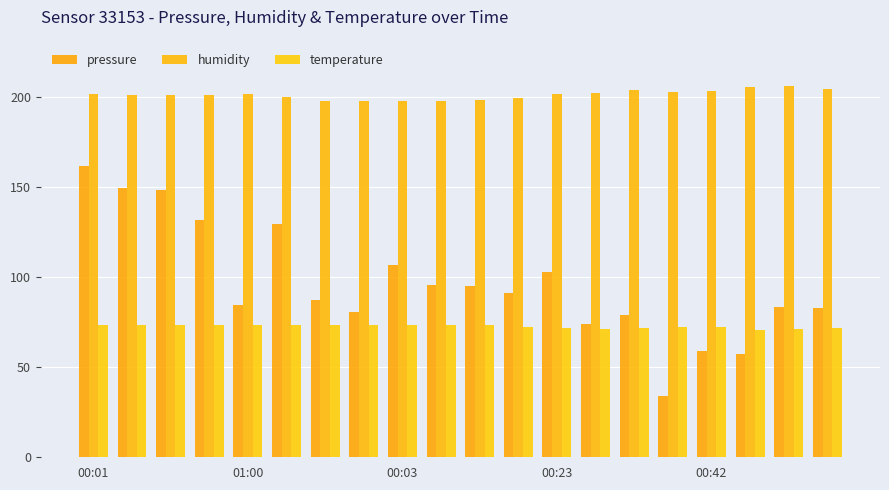

Reading left to right, transcribe all the data shown in this chart.

pressure: 161.3	149.2	148.3	131.3	84.3	129.2	87.3	80.3	106.3	95.3	95.2	91.1	102.8	73.8	78.8	34.0	59.1	57.4	83.4	82.8
humidity: 201.6	200.7	201.1	201.0	201.2	199.5	197.3	197.4	197.7	197.3	198.3	199.1	201.5	202.0	203.7	202.8	202.8	205.4	206.0	204.3
temperature: 73.5	73.4	73.5	73.5	73.6	73.2	73.2	73.2	73.2	73.3	73.1	72.3	71.6	71.3	71.4	72.1	72.0	70.4	70.9	71.6